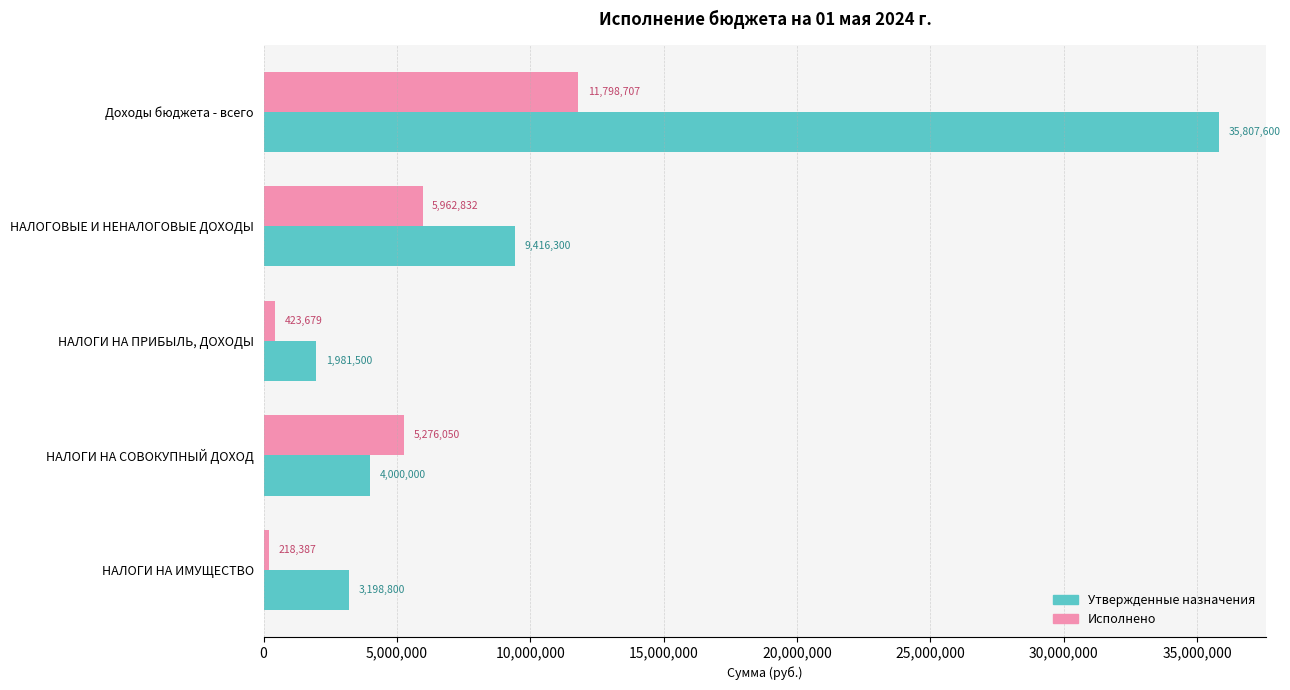

How many data points does each series have?

5